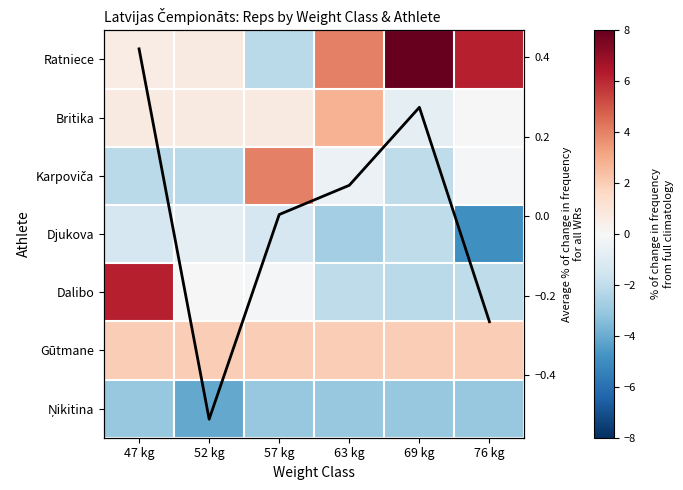

The value of Dalibo at 69 kg is -1.0. True or false?

False